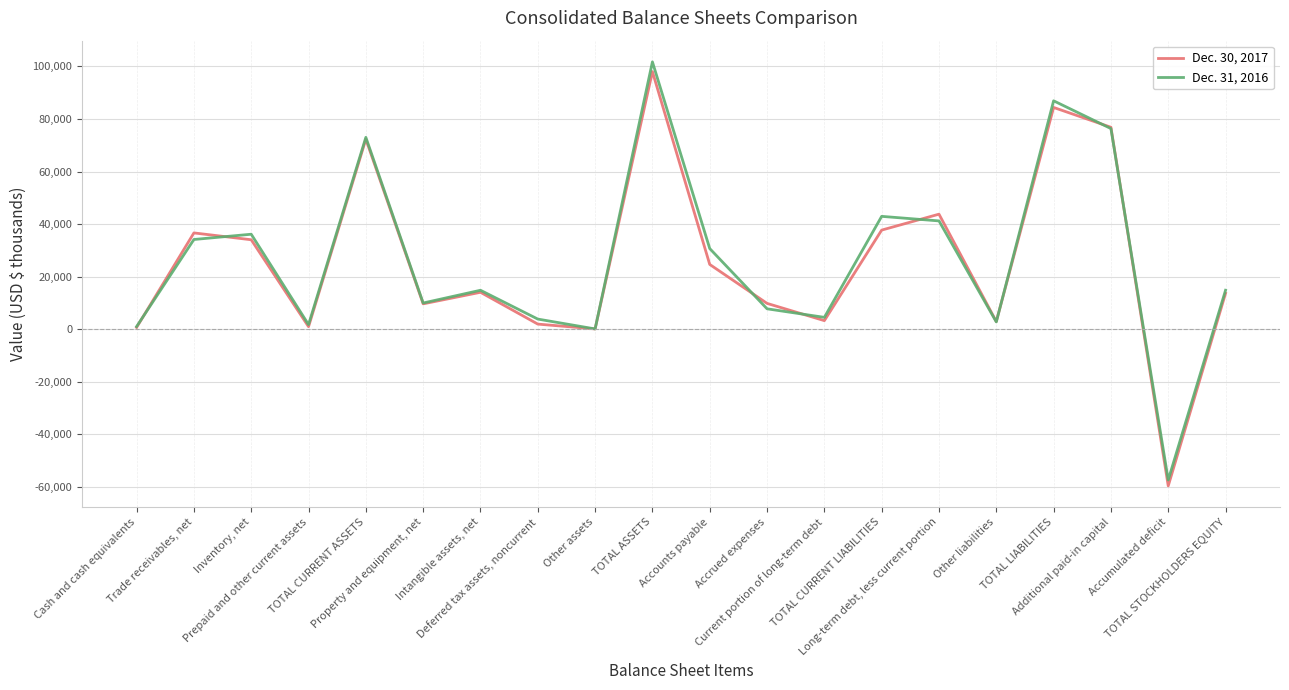

What is the difference between the second highest and minimum values in the Dec. 31, 2016 series?

144302